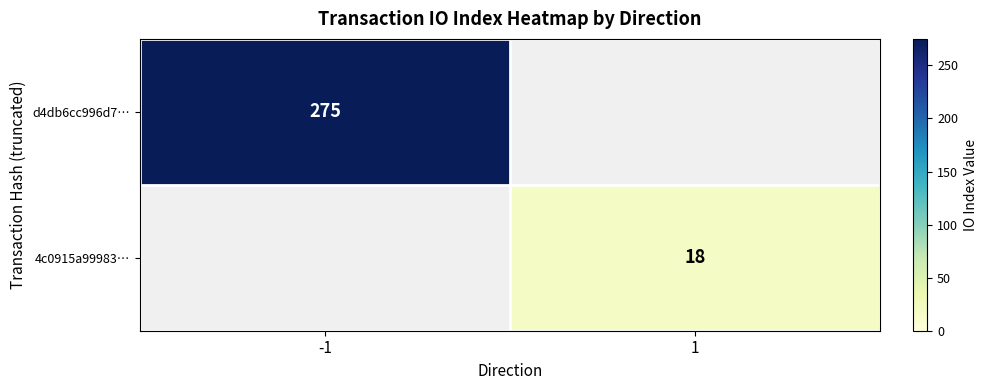

What is the minimum value shown in the chart?

18.0